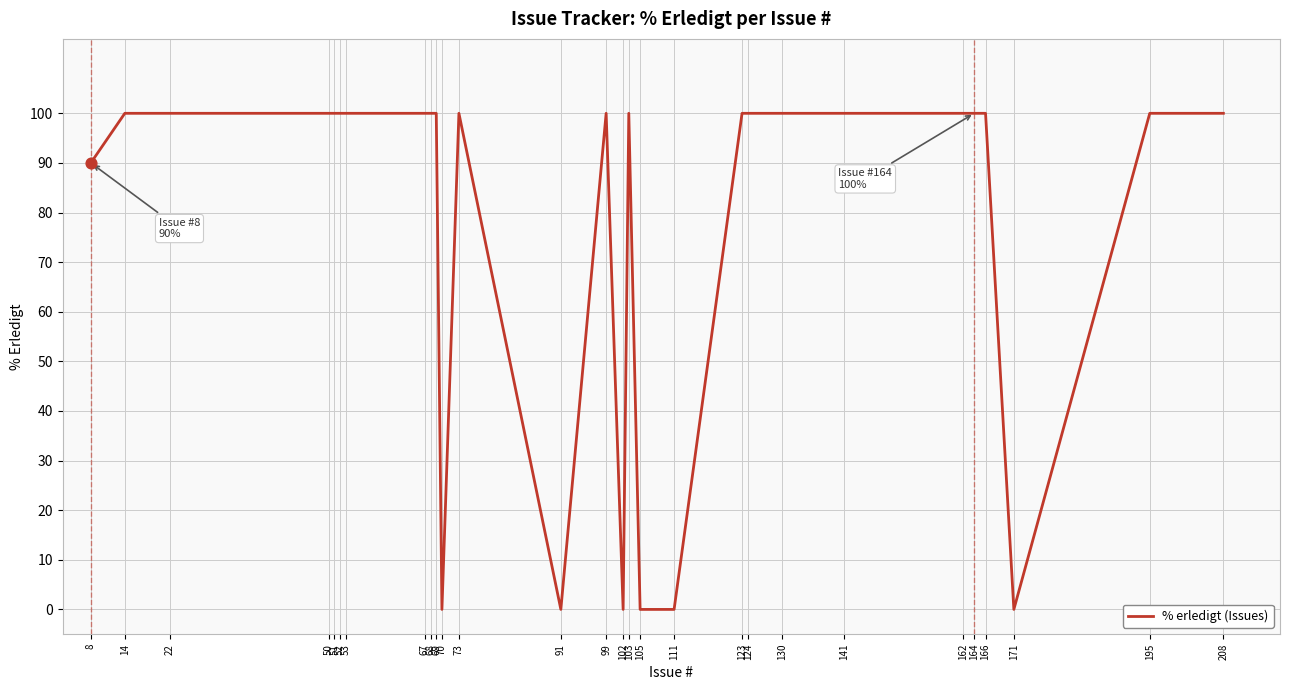

What is the difference between the maximum and minimum values?

100